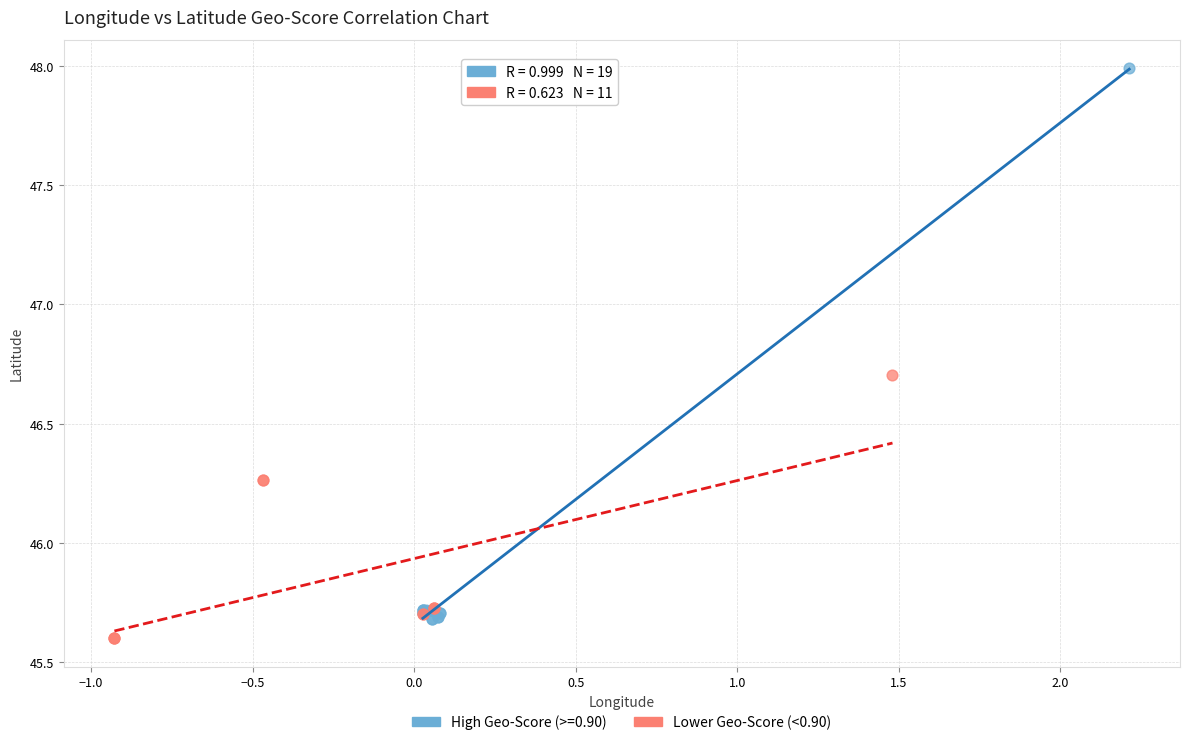

Which series reaches the maximum Y coordinate?

High Geo-Score (>=0.90)